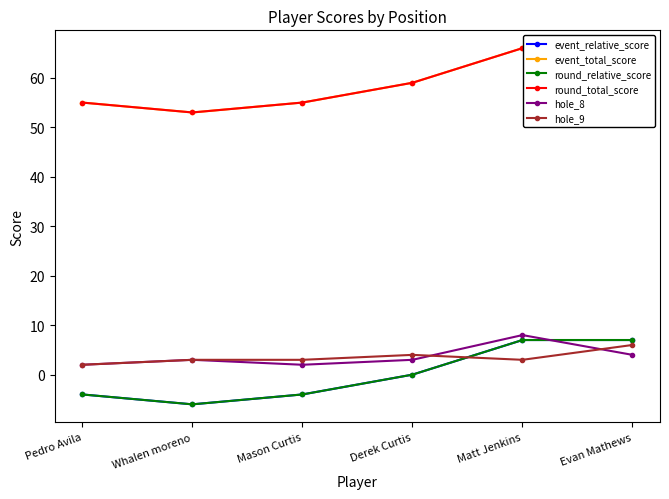

What is the spread (max minus min) of values at Whalen moreno?

59